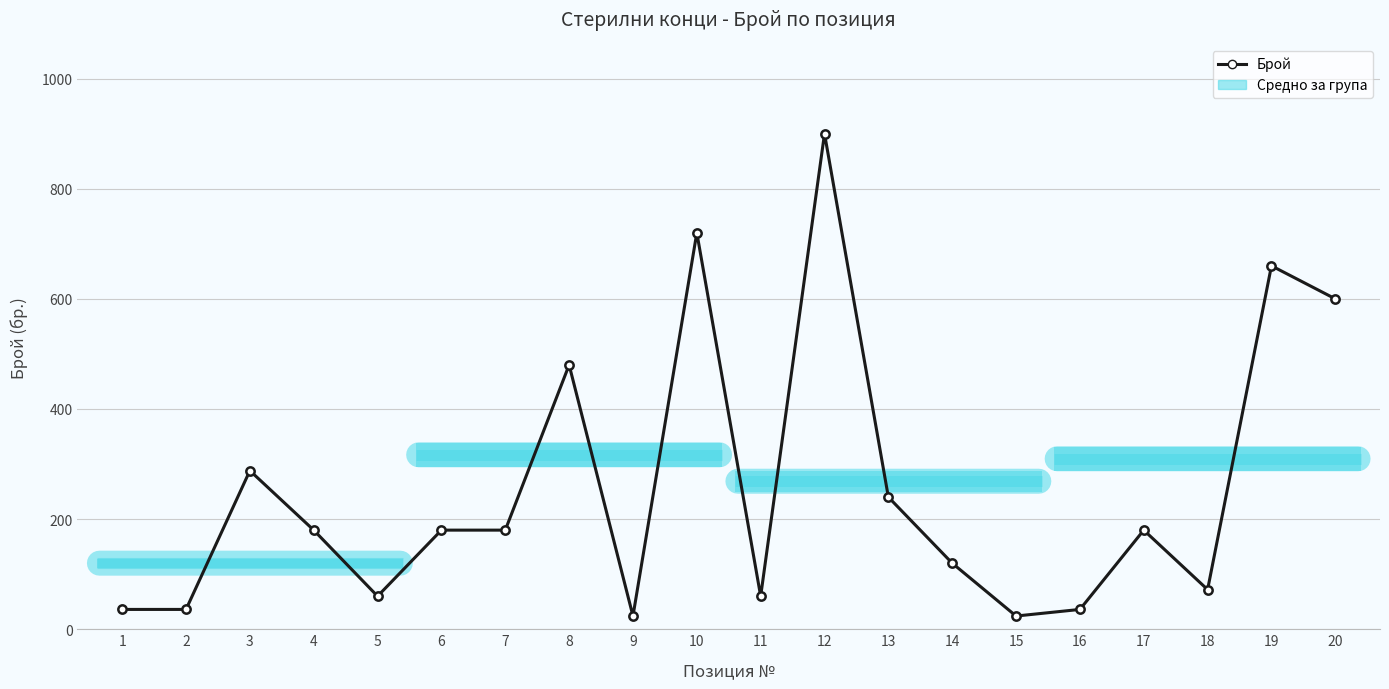

How many data points are less than 180?

9